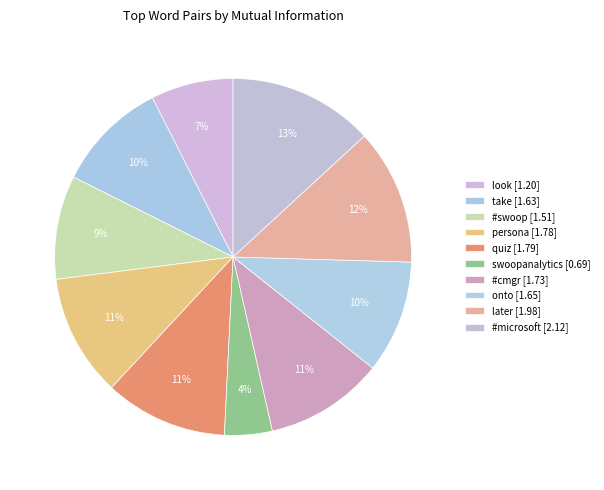

To the nearest percent, what is the combined percentage of swoopanalytics and #microsoft?

17%